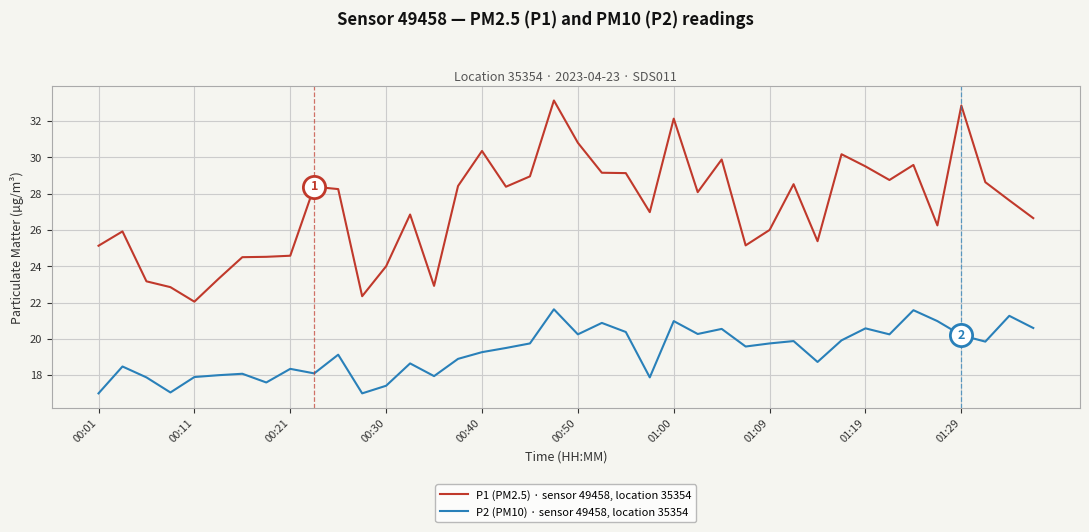

Rank the series by their average value, from lowest to highest.

P2 (PM10) · sensor 49458, location 35354, P1 (PM2.5) · sensor 49458, location 35354